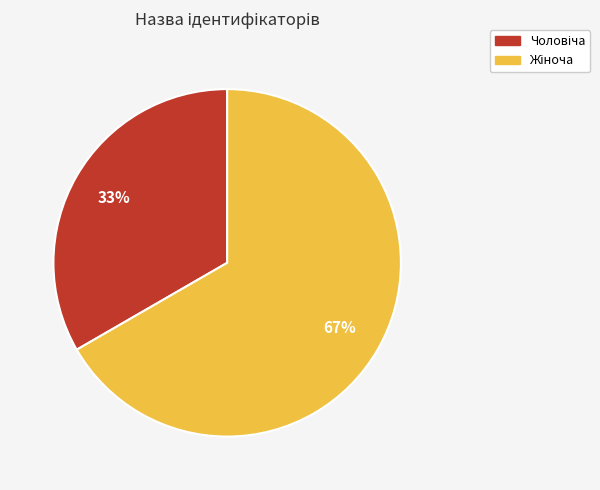

Is there any slice that represents more than half of the pie?

Yes